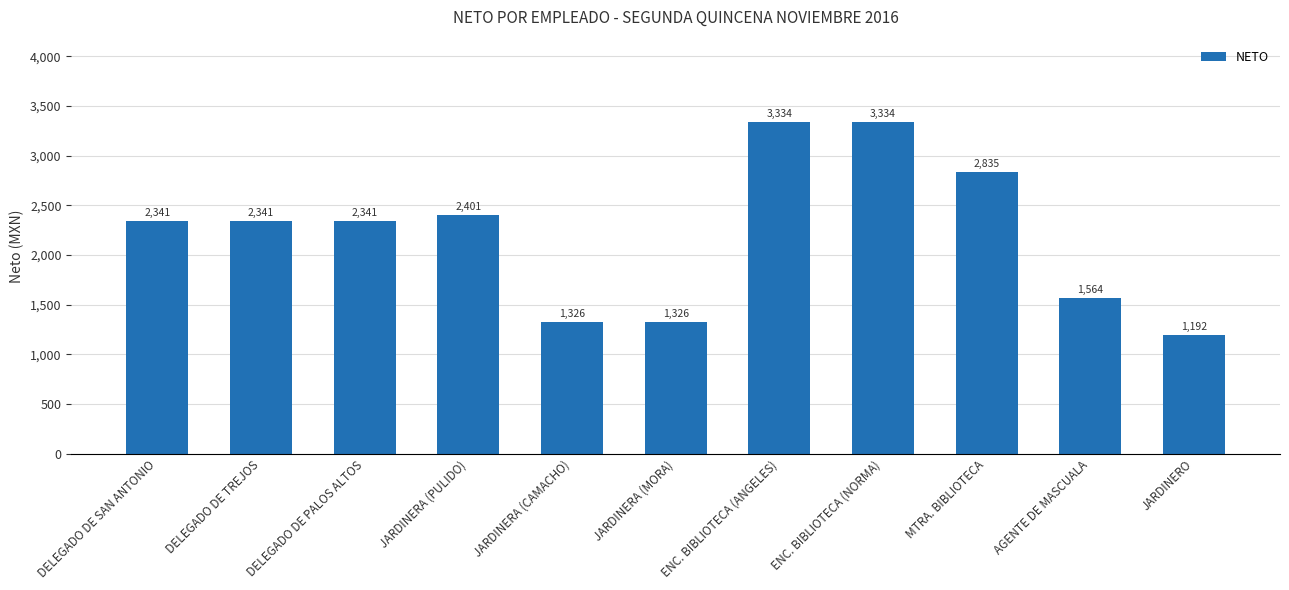

At which category does the chart reach its minimum across all series?

JARDINERO